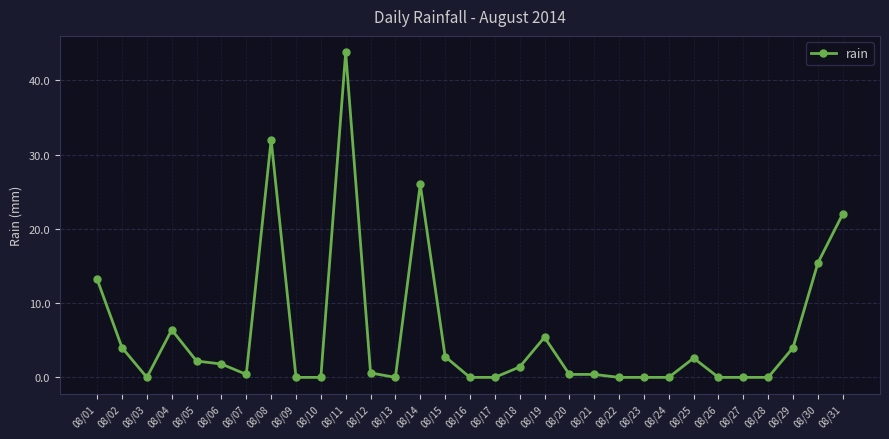

The value at 08/04 is 3.7. True or false?

False